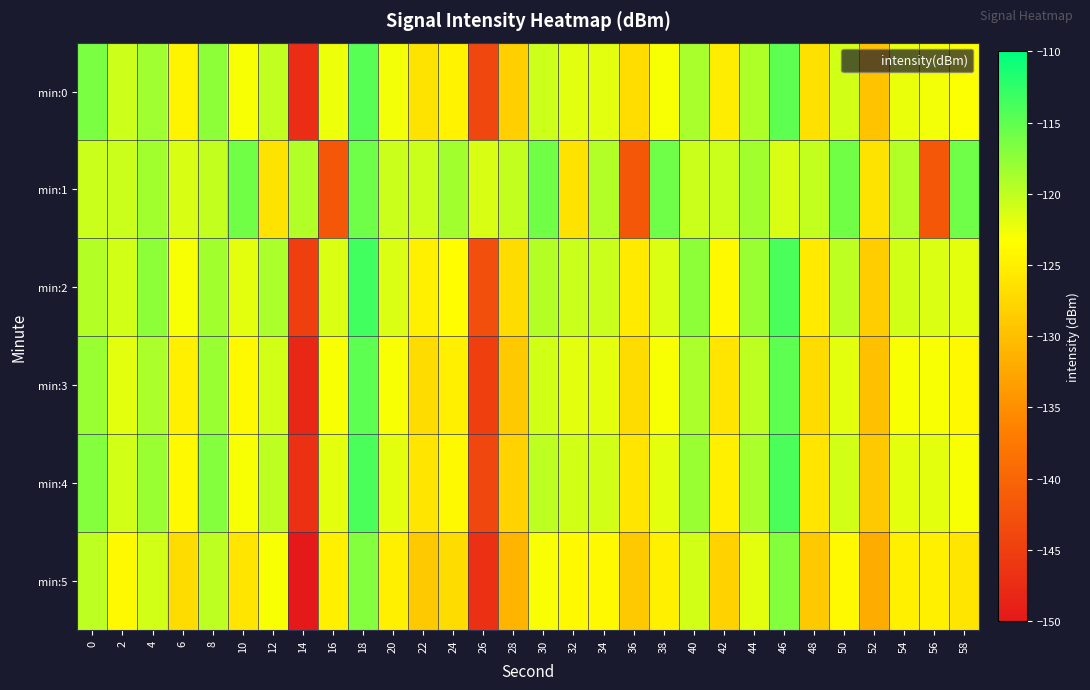

How many data points does each series have?

30